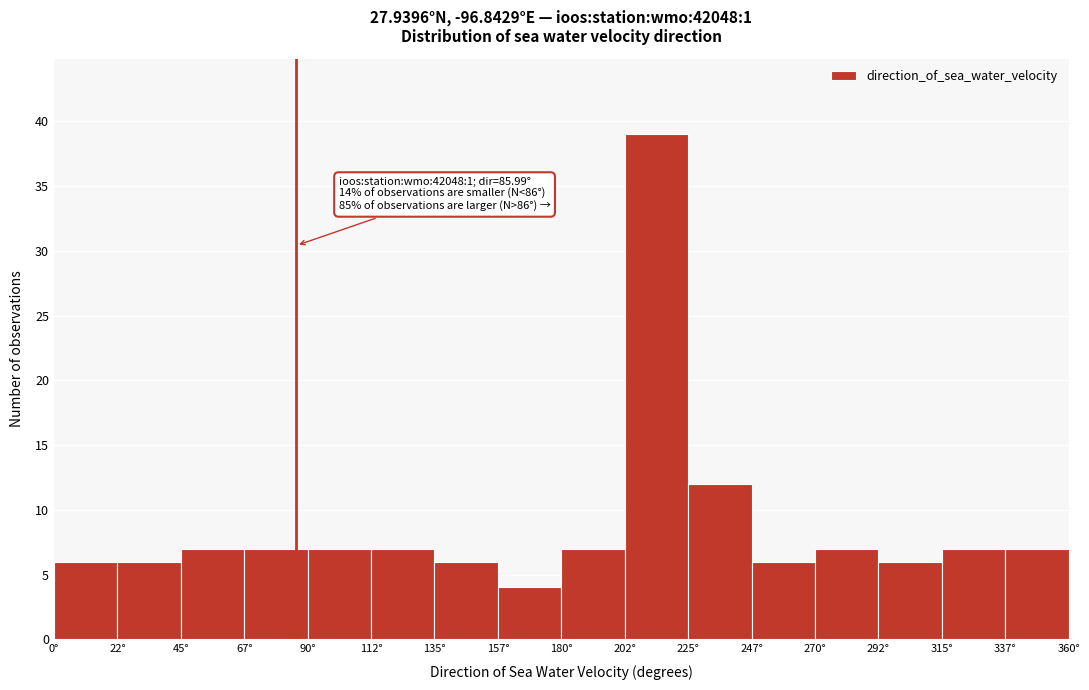

Over which range of the x-axis is the bar tallest?

202.5 to 225.0